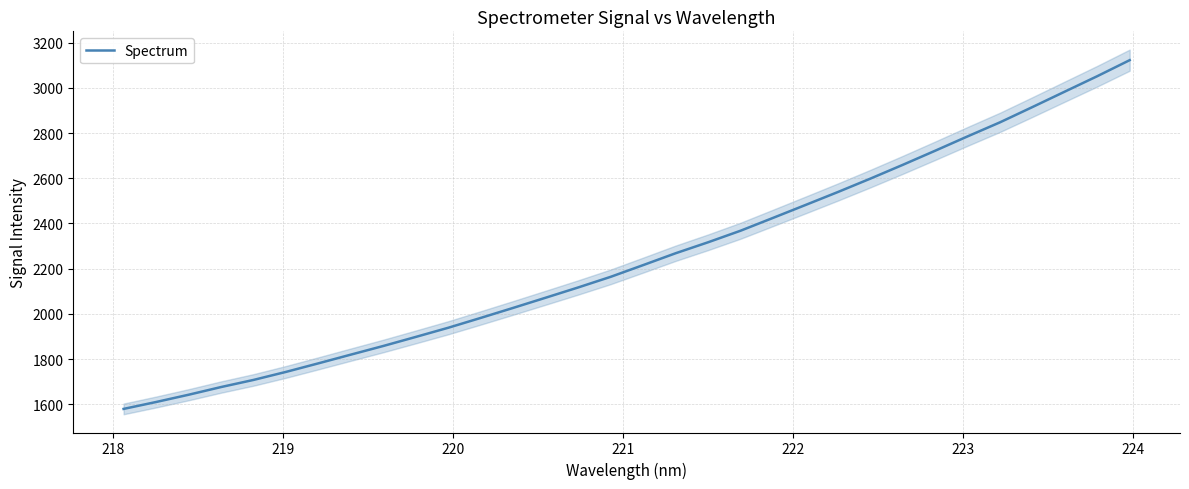

What is the maximum value for Spectrum?

3122.8